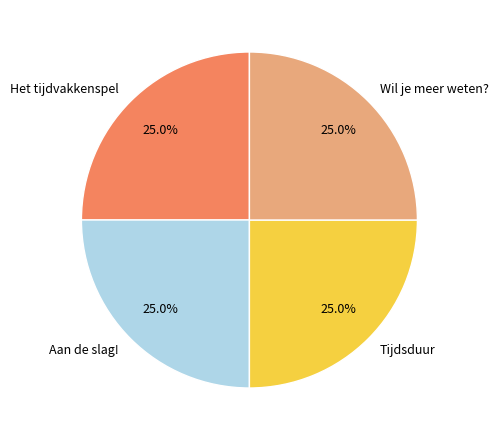

What is the ratio of the value at Wil je meer weten? to the value at Tijdsduur?

1.0